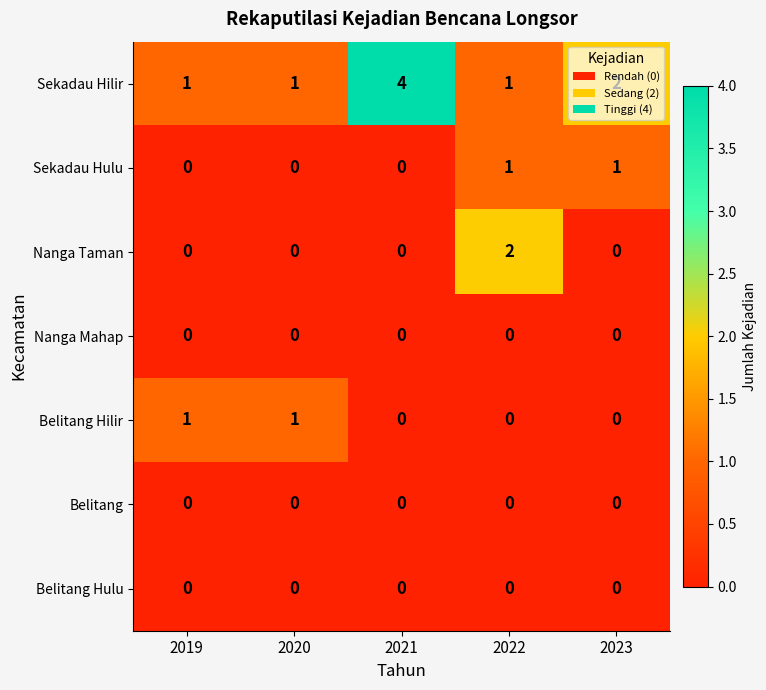

Count the number of data series in this chart.

7